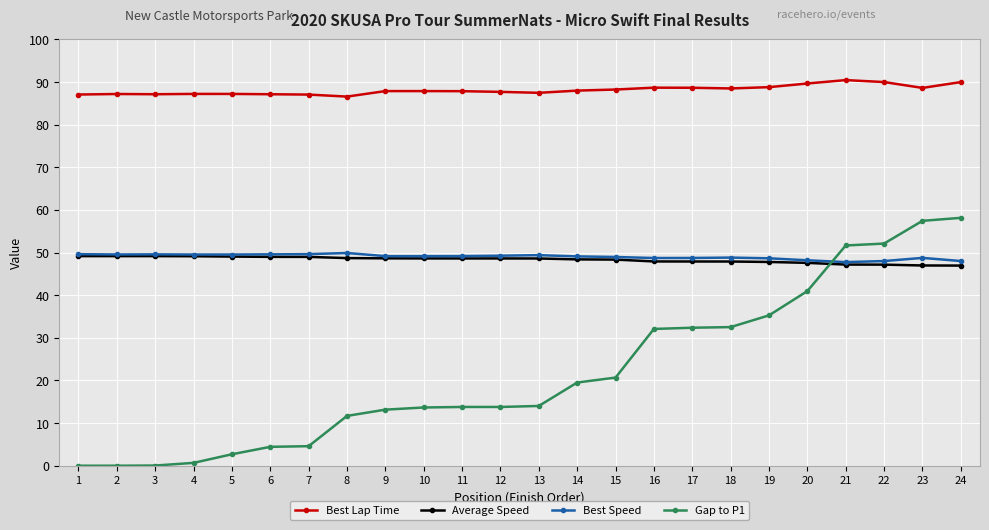

What value does the Best Lap Time series have at 18?

88.5